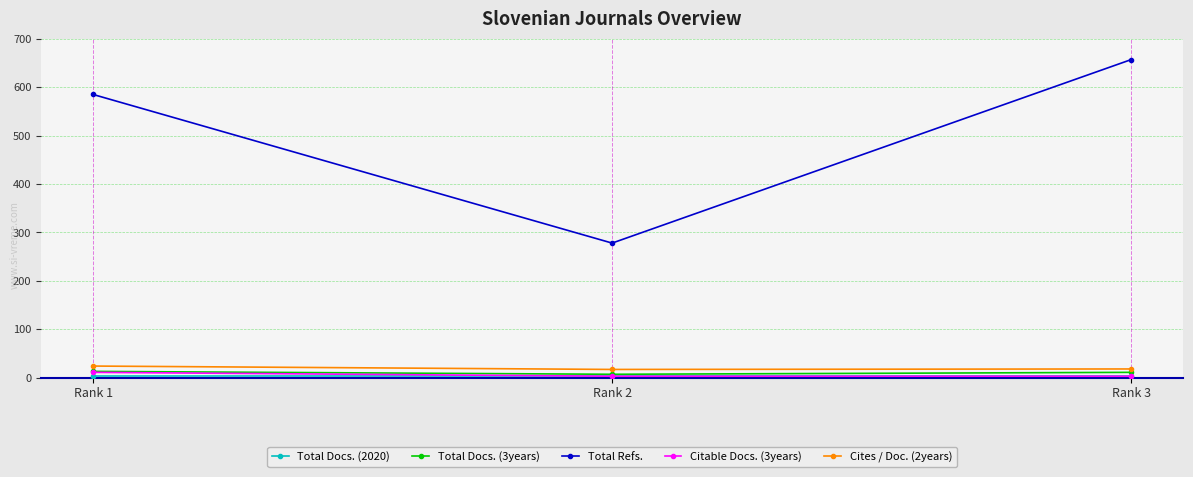

Which category has the lowest value in the Total Refs. series?

Rank 2